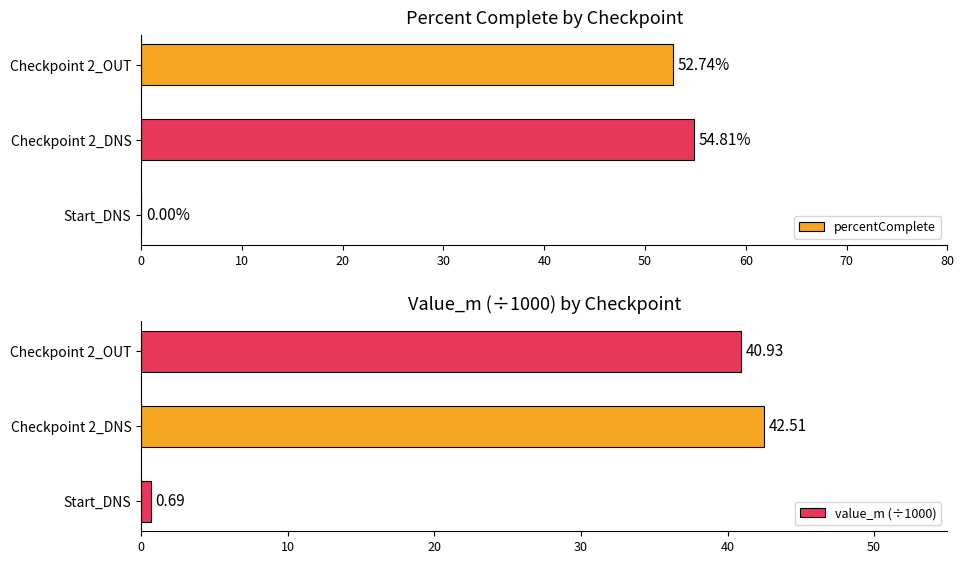

The value of percentComplete at Start_DNS is 0.0. True or false?

True